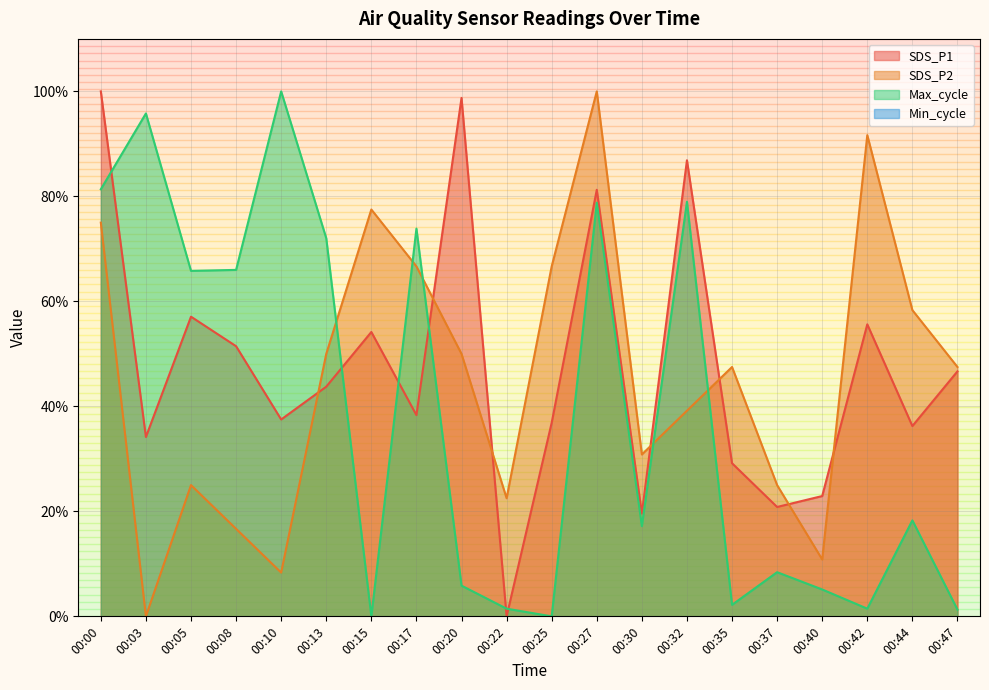

How many values in SDS_P2 are above zero?

19